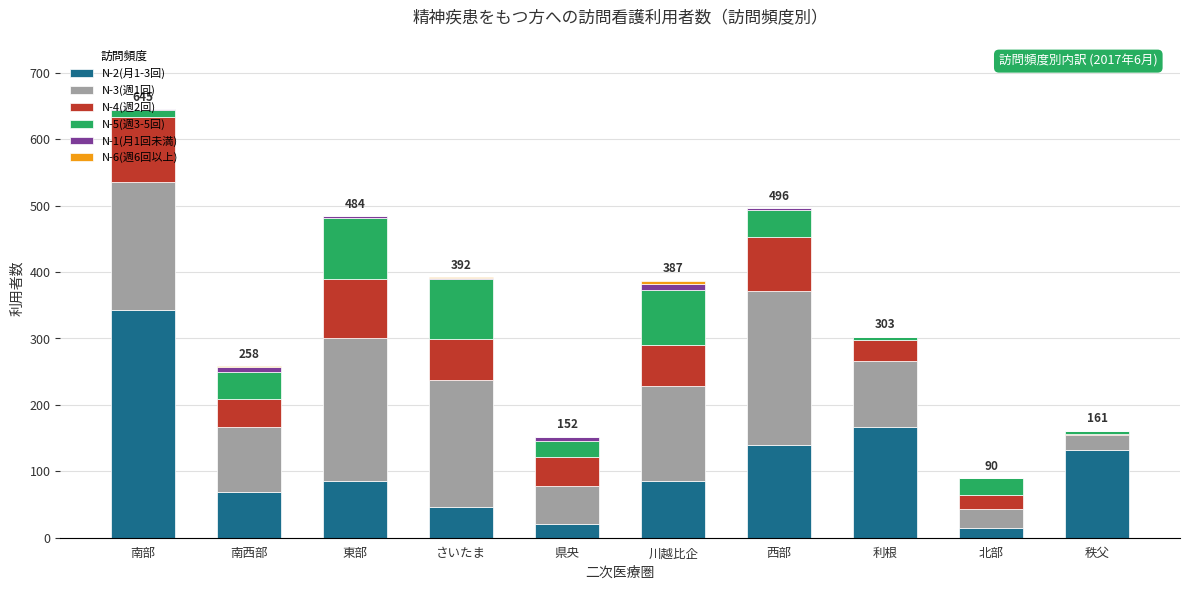

At which category is the sum across all series the highest?

南部